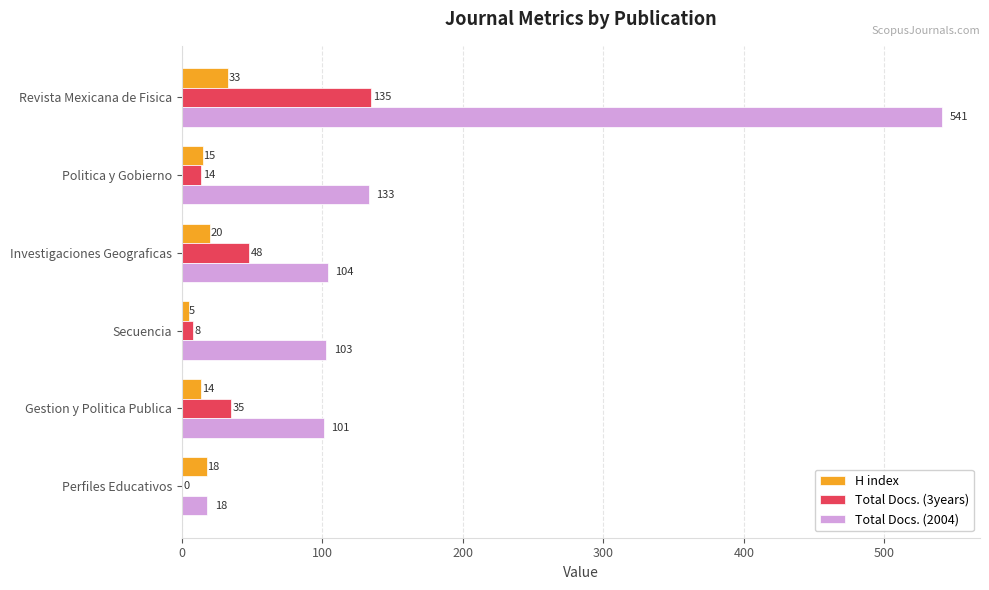

What is the approximate value of H index at Secuencia?

5